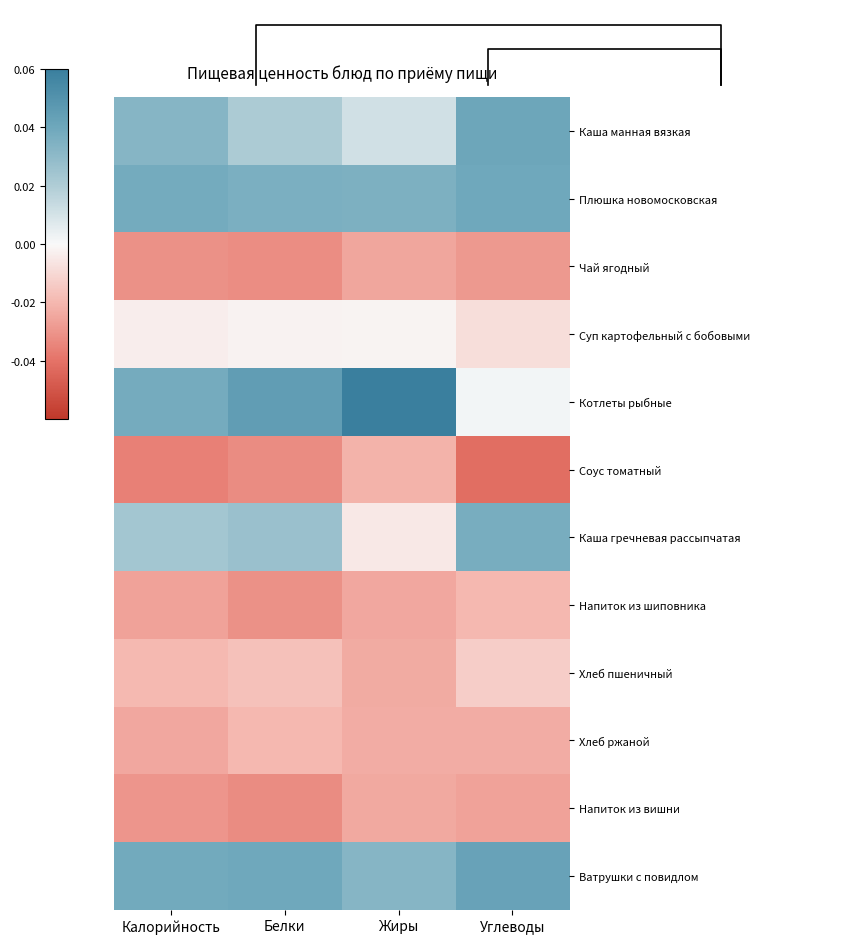

Which series changed the most between Белки and Жиры?

Каша гречневая рассыпчатая